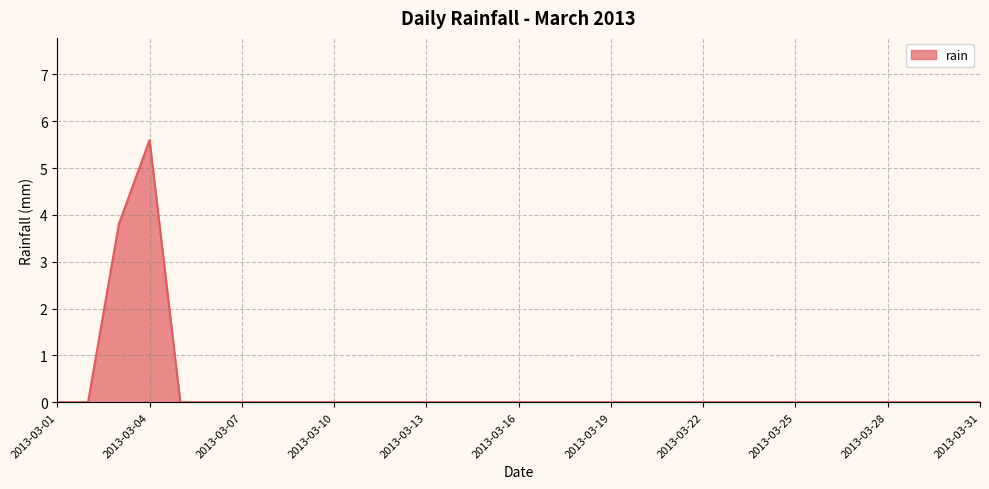

How many lines are shown in the chart?

1